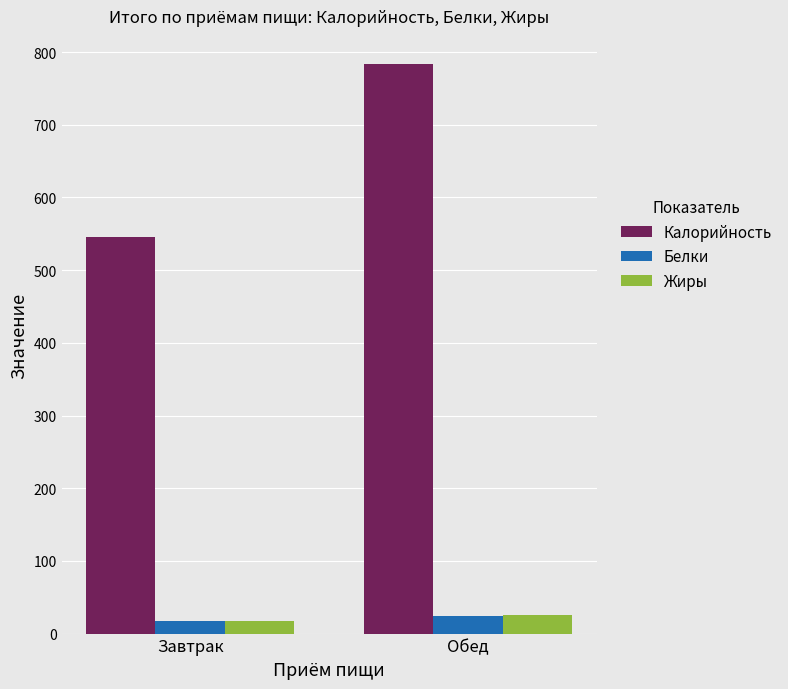

How many values in the Калорийность series exceed 783?

1